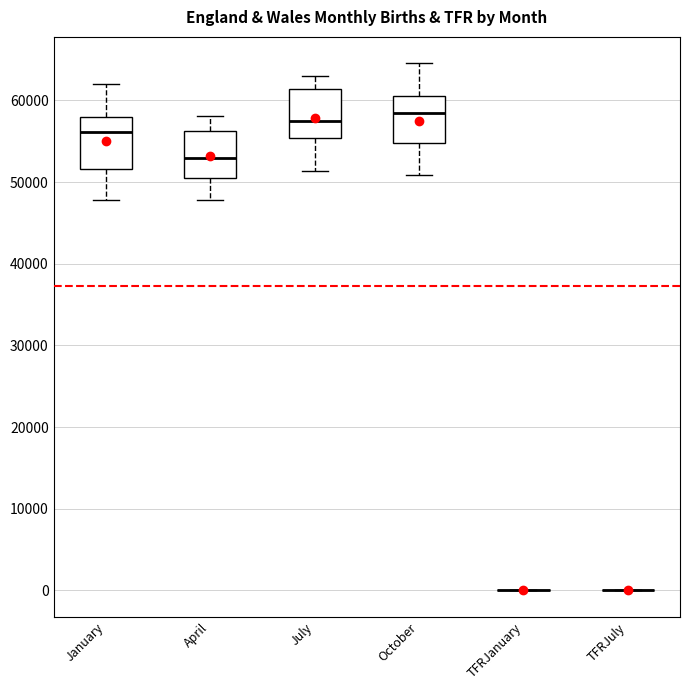

Reading left to right, read every box against the y-axis: the position of its median line, the range the box covers, and the ends of its whiskers. The values are not printed on the chart, so give them approximately, as read against the axis.

January: median 56000, box 52000 to 58000, whiskers 48000 to 62000
April: median 53000, box 51000 to 56000, whiskers 48000 to 58000
July: median 57000, box 55000 to 61000, whiskers 51000 to 63000
October: median 58000, box 55000 to 61000, whiskers 51000 to 65000
TFRJanuary: box collapsed to a line at 0, whiskers 0 to 0
TFRJuly: box collapsed to a line at 0, whiskers 0 to 0